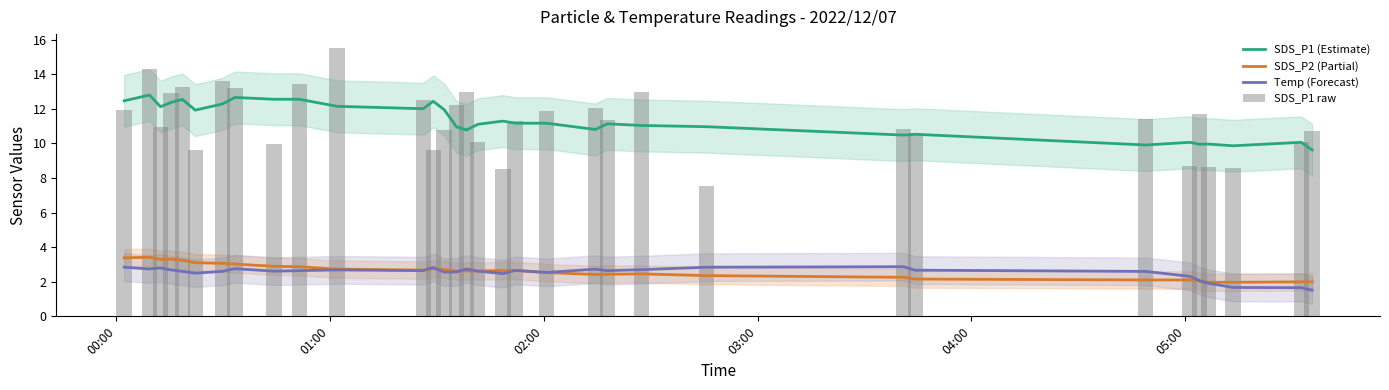

True or false: SDS_P2 (Partial) and SDS_P1 (Estimate) cross at least once.

False